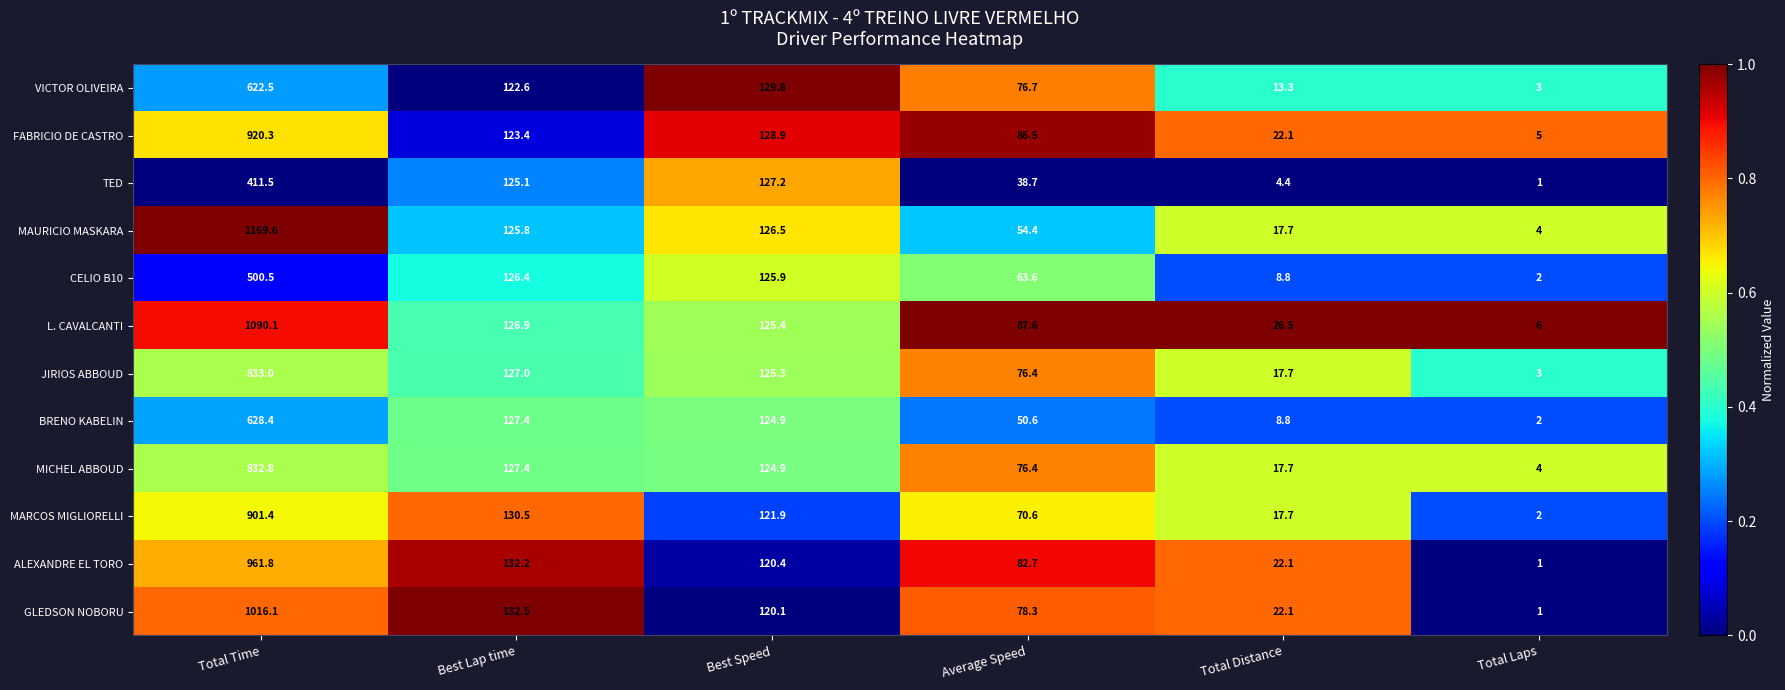

What is the spread (max minus min) of values at Best Speed?

9.7